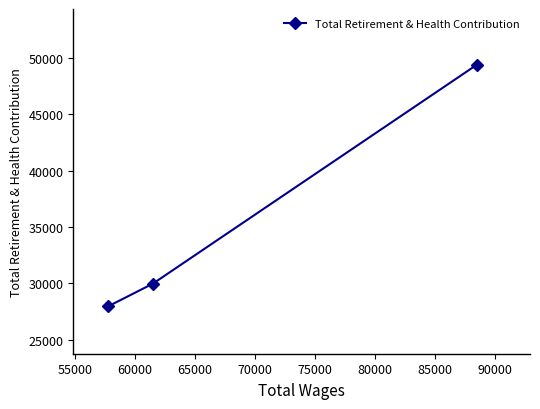

What is the difference between the maximum and minimum values?

21450